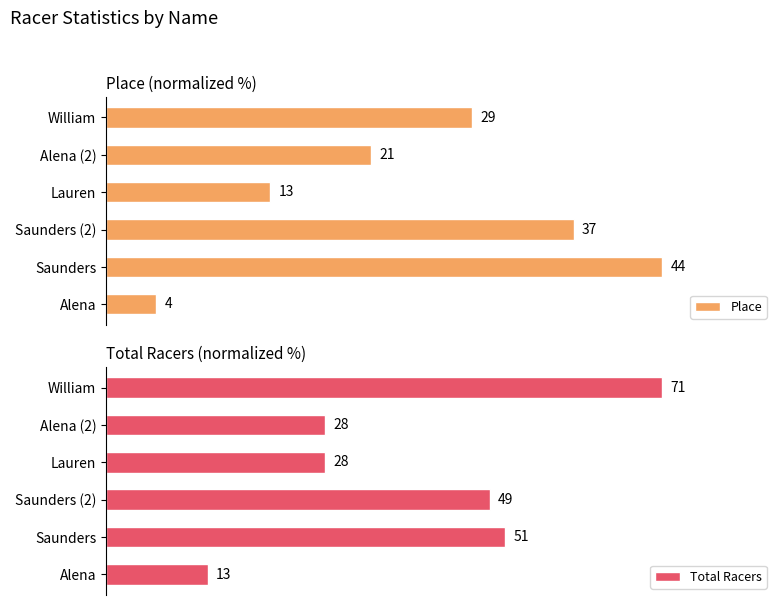

At Alena, list the series in order from smallest to largest.

Place, Total Racers